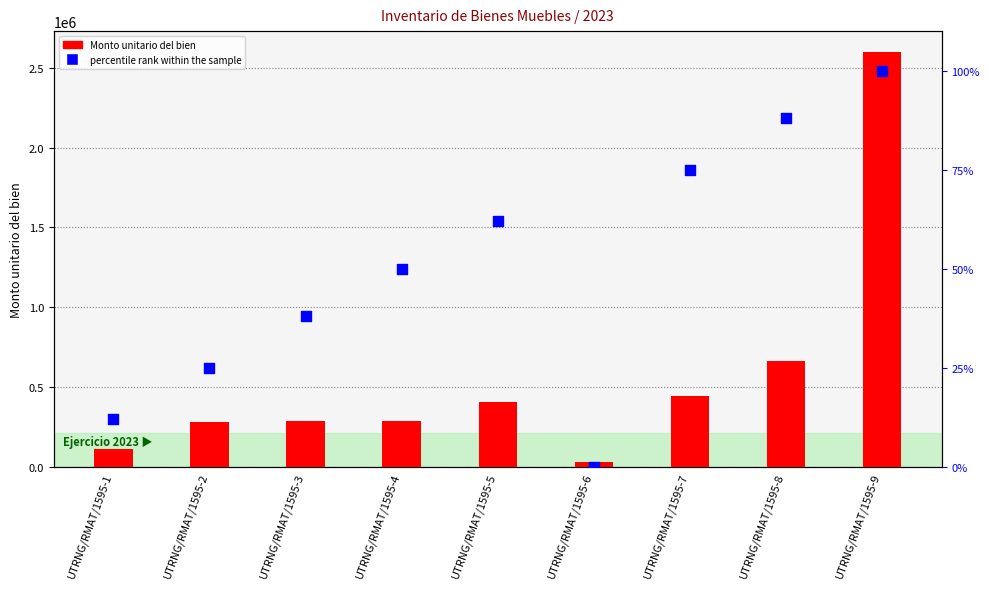

What are all the series names shown in the legend?

Monto unitario del bien, percentile rank within the sample